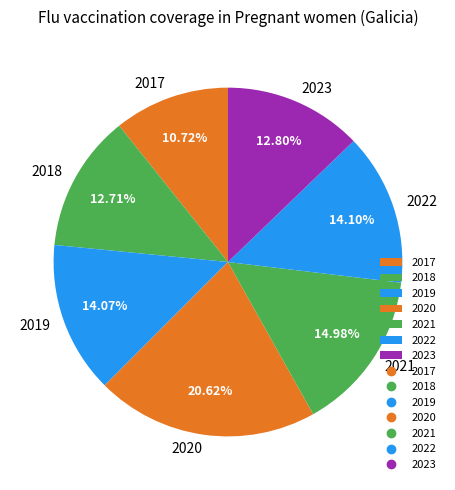

What is the ratio of the value at 2021 to the value at 2022?

1.1